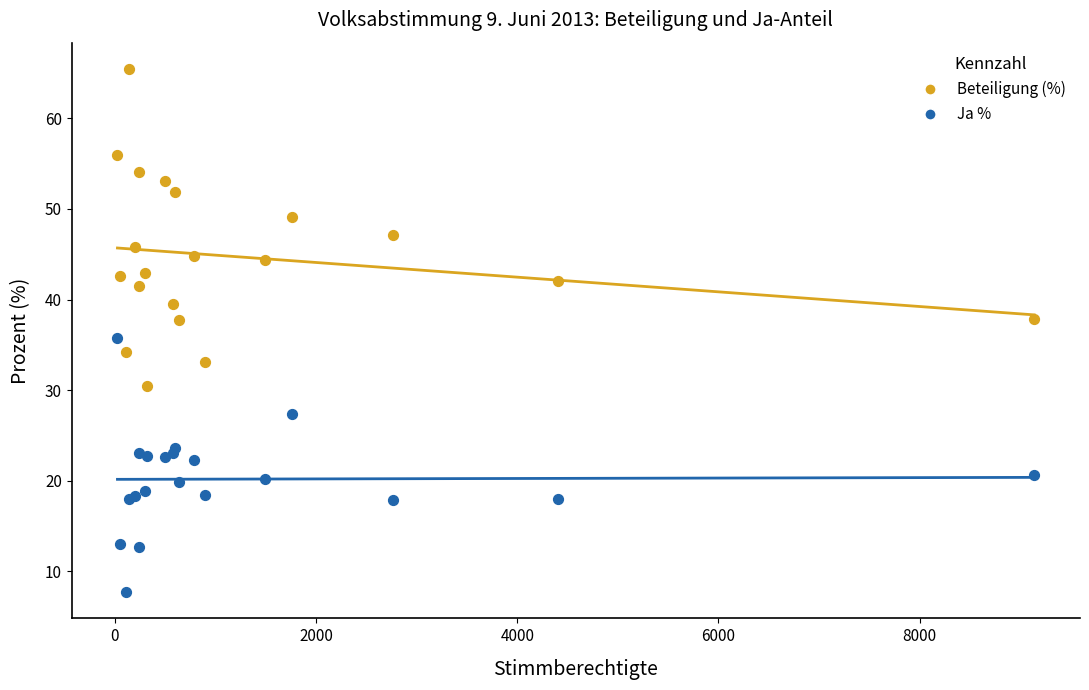

Which series reaches the minimum Y coordinate?

Ja %